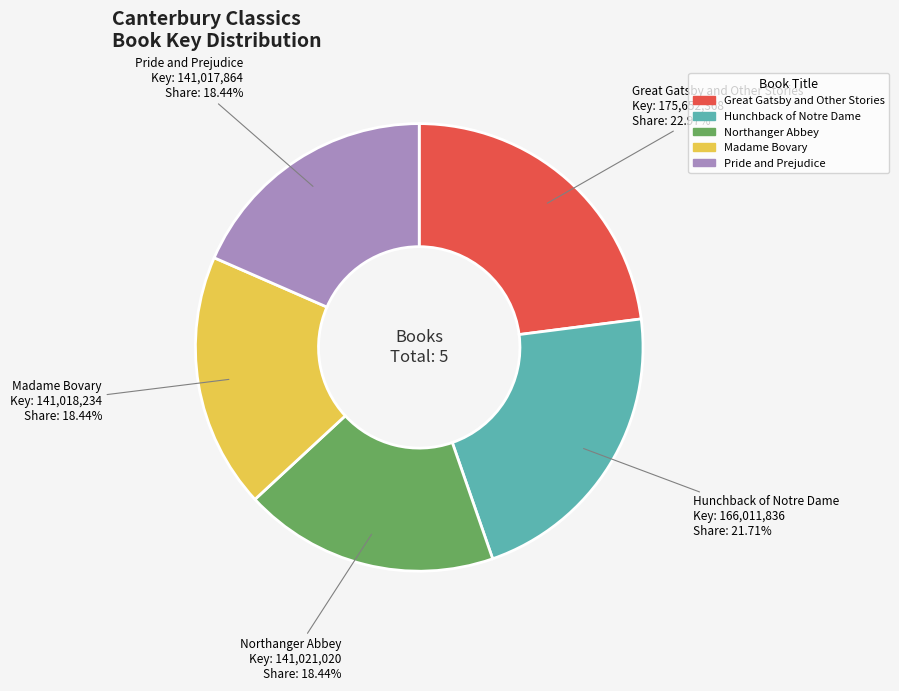

Which category has the biggest portion of the pie?

Great Gatsby and Other Stories